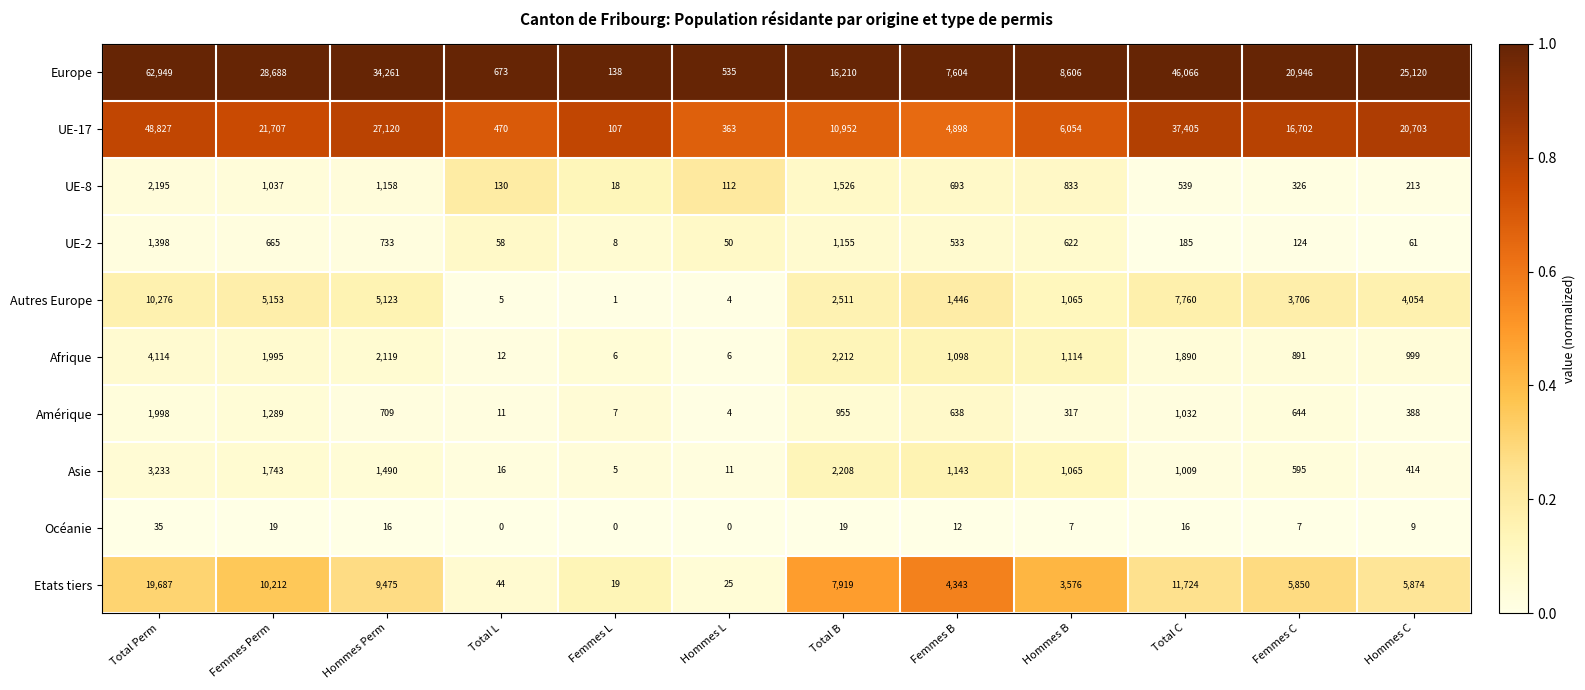

At Total L, list the series in order from largest to smallest.

Europe, UE-17, UE-8, UE-2, Etats tiers, Asie, Afrique, Amérique, Autres Europe, Océanie